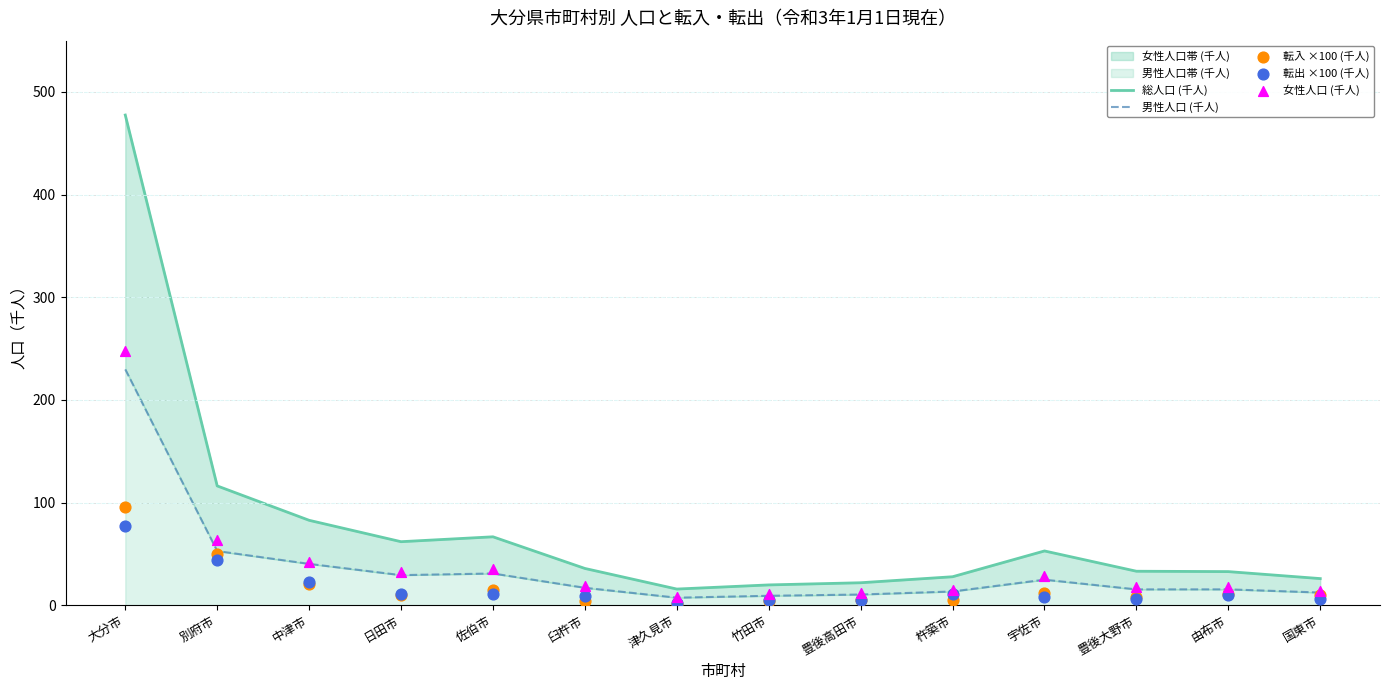

Is the value of 総人口 (千人) at 杵築市 greater than the value of 男性人口 (千人) at 宇佐市?

Yes